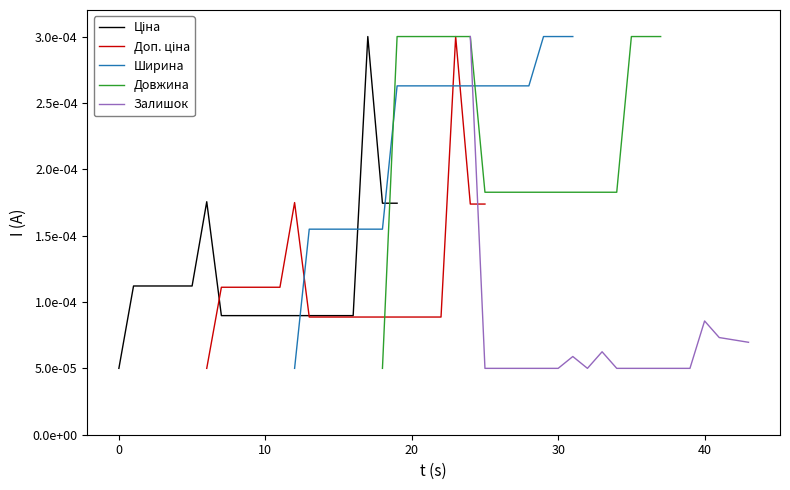

True or false: Доп. ціна has more than 1 points higher than both neighbors.

True